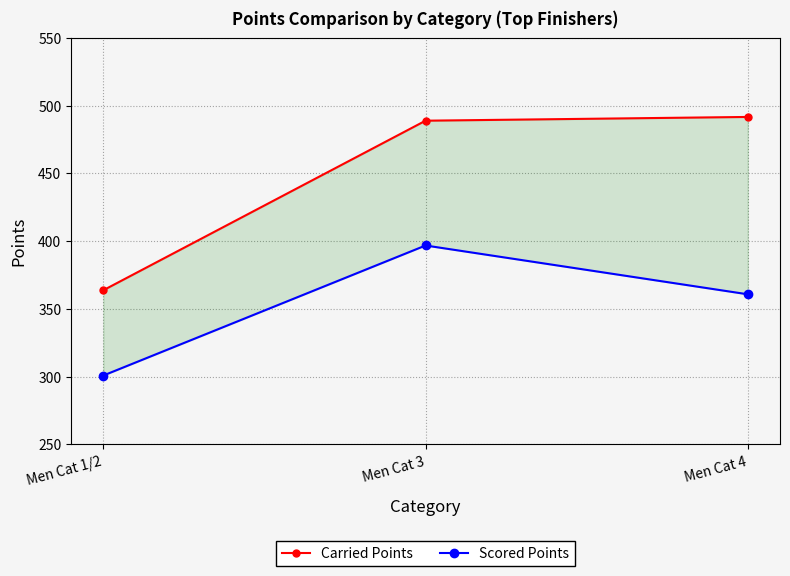

What is the label of the 1st point from the right?

Men Cat 4